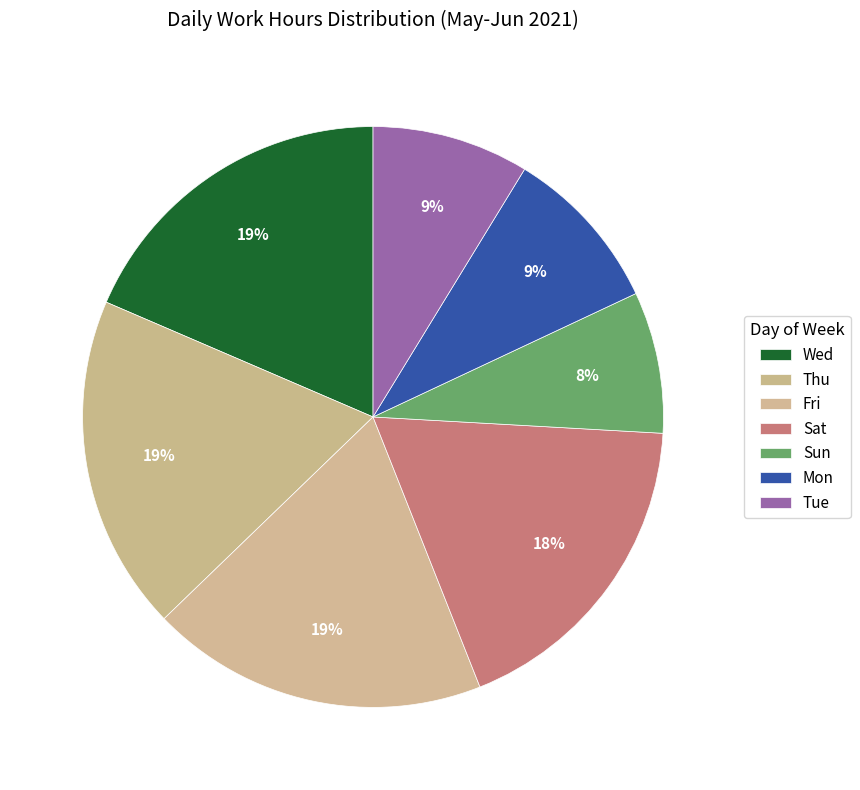

How many segments does this pie chart have?

7